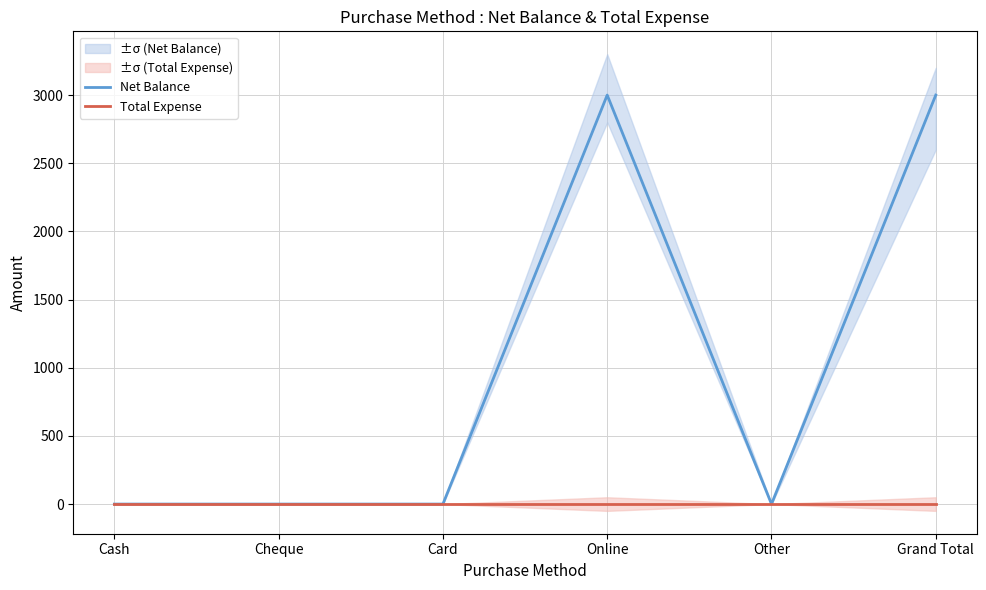

Count the Net Balance values in the range 0 to 3000.

6